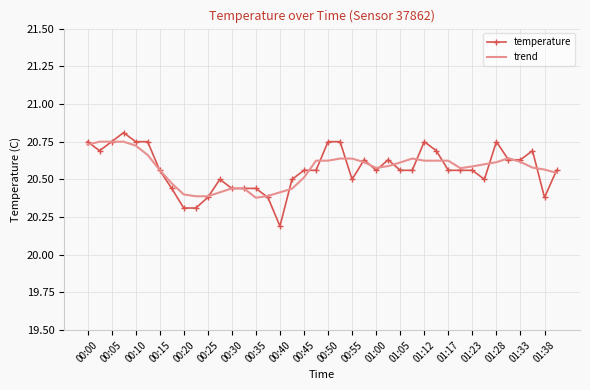

What is the lowest value of the temperature series?

20.2